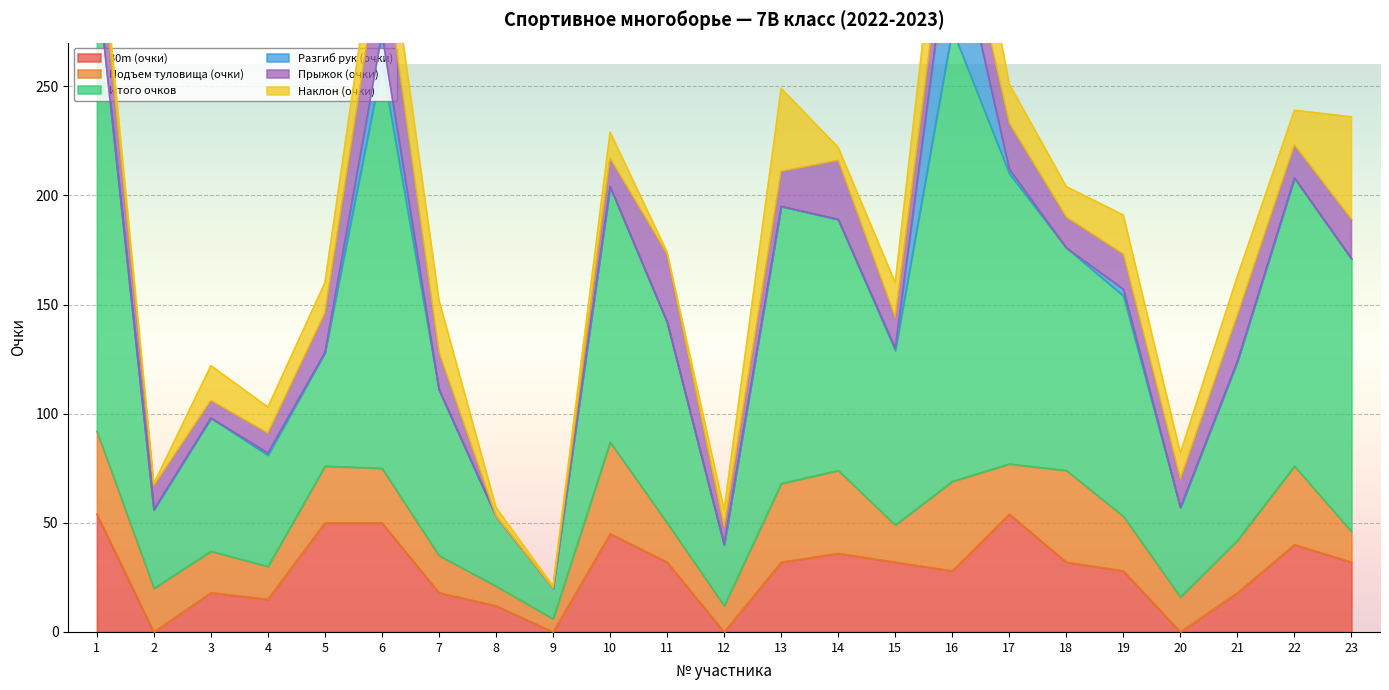

Where is Наклон (очки) nearest to the value 24?

7